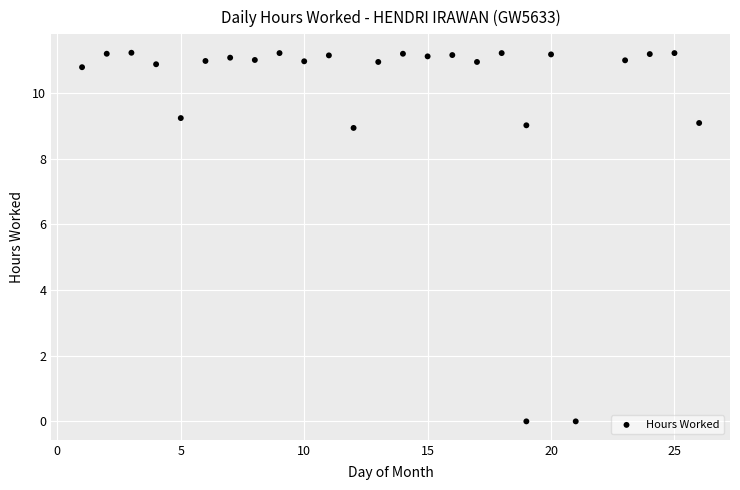

What is the range of Y values (max minus min)?

11.2